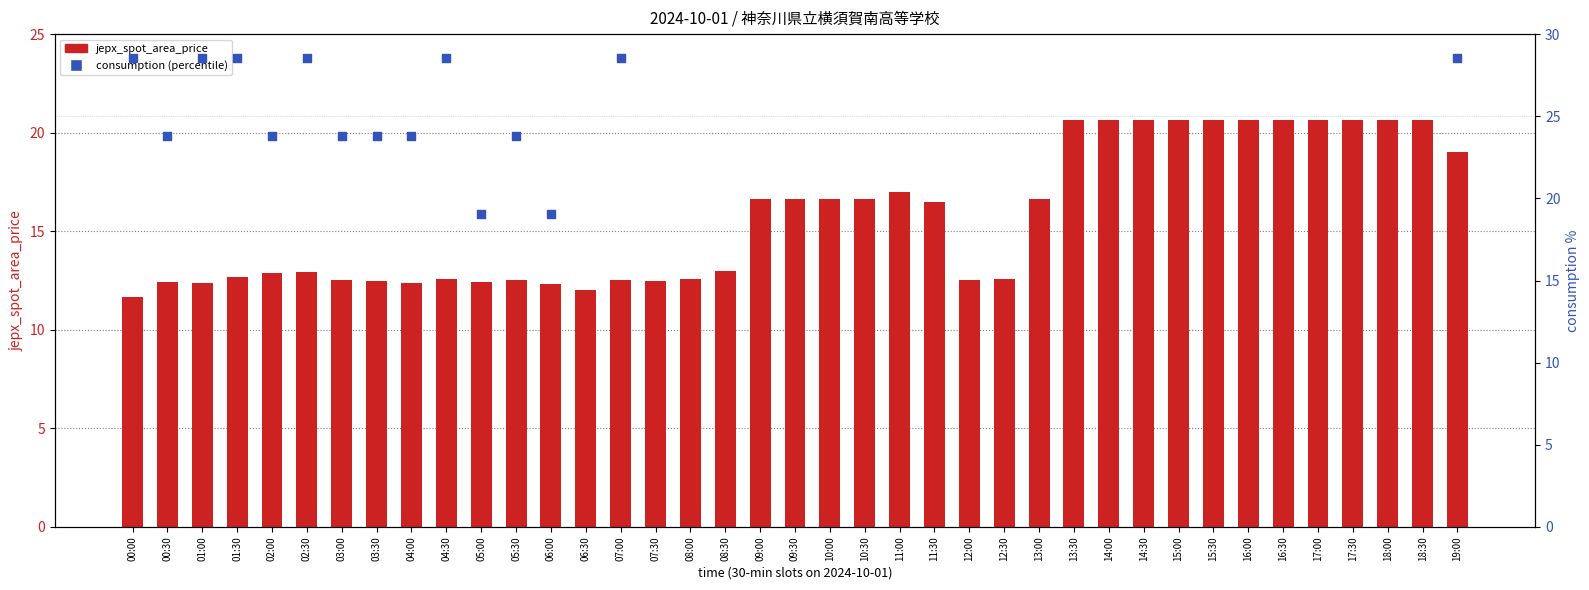

Which series has the largest Y range (max minus min)?

consumption (percentile)